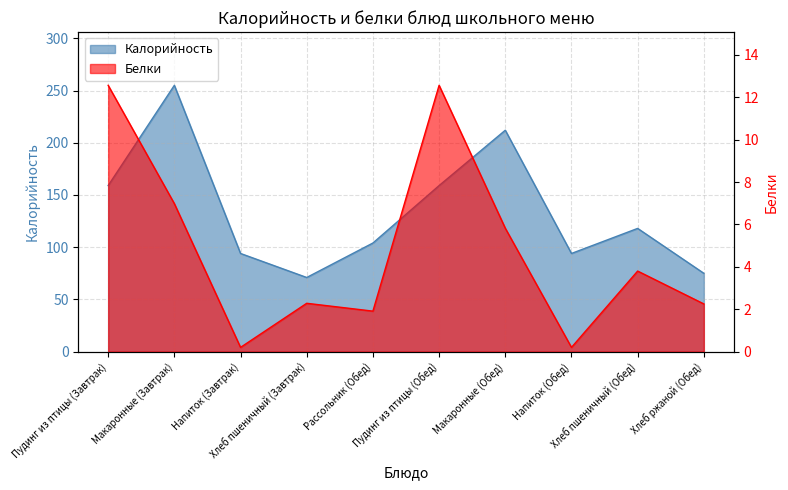

What is the label of the 5th point from the right?

Пудинг из птицы (Обед)